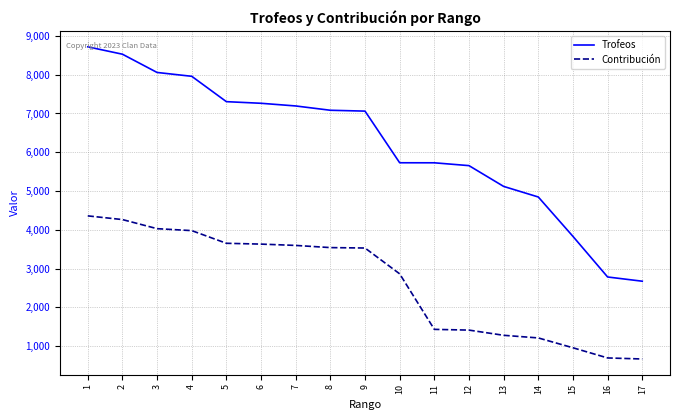

List the series in order of their peak value, highest first.

Trofeos, Contribución